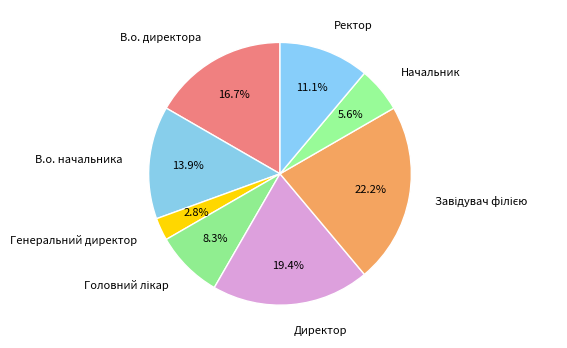

Do Начальник and Директор together represent more than half of the pie?

No